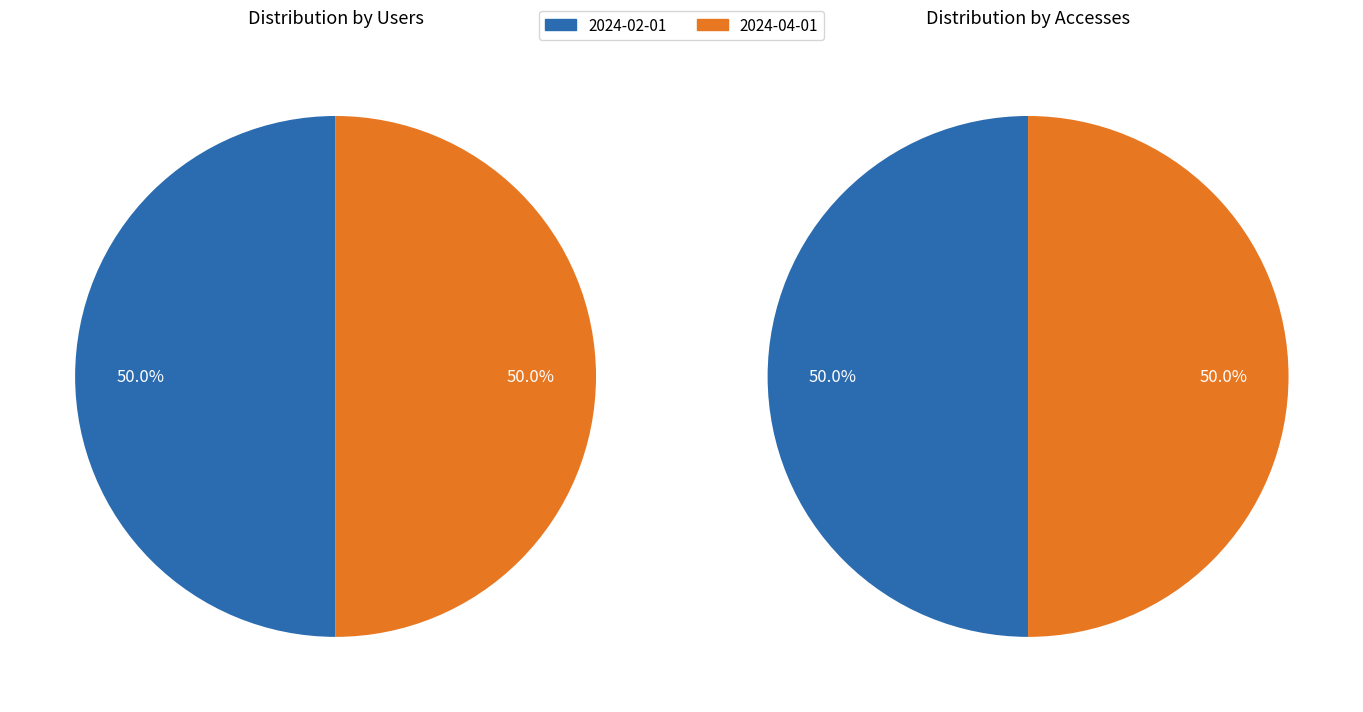

Which series has the widest spread of values?

Users